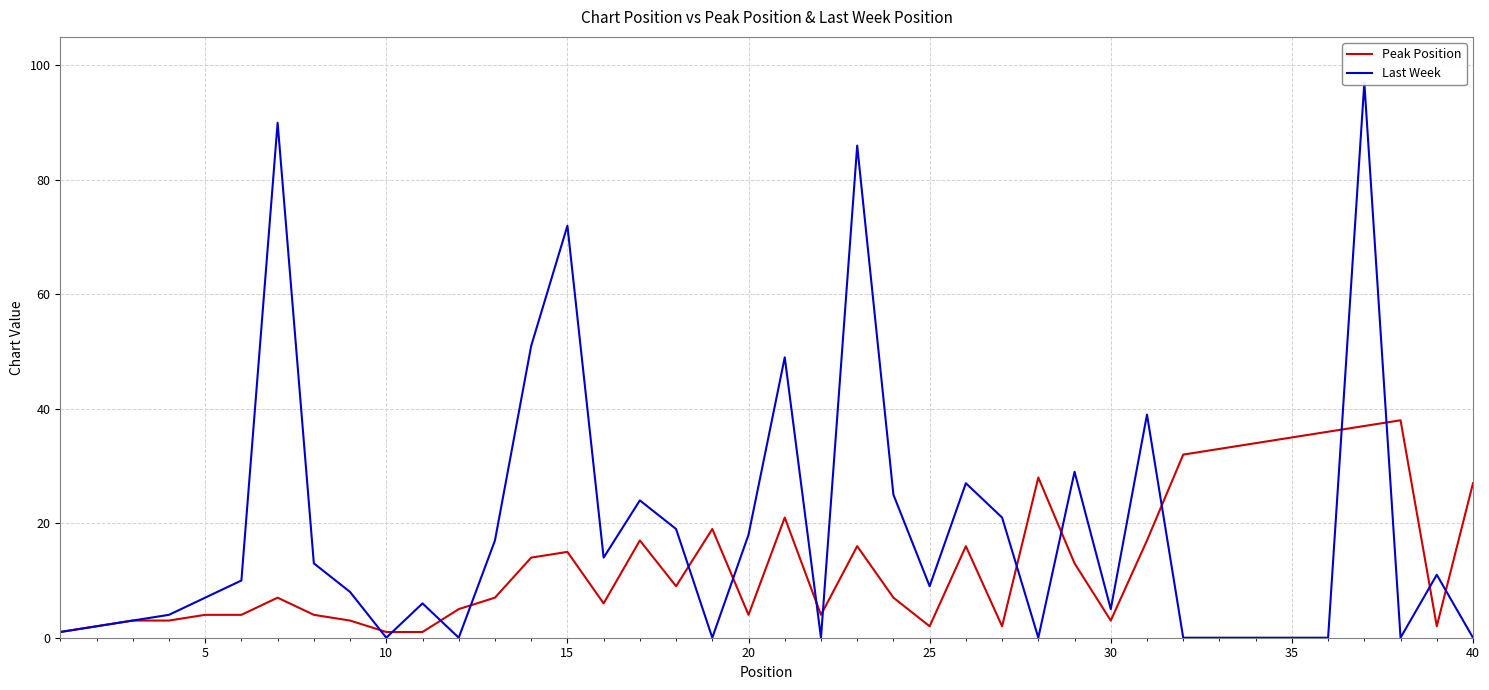

The Peak Position series shows 15 at 15. True or false?

True